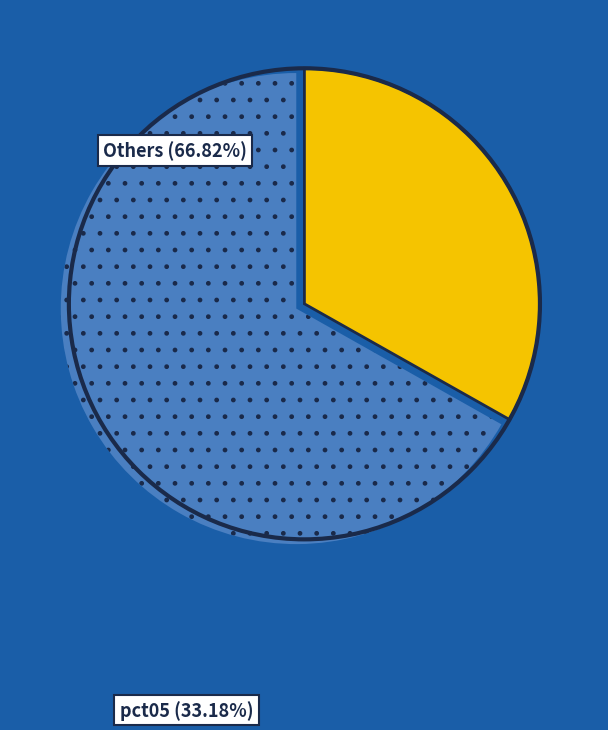

Is there a majority slice in this chart?

Yes